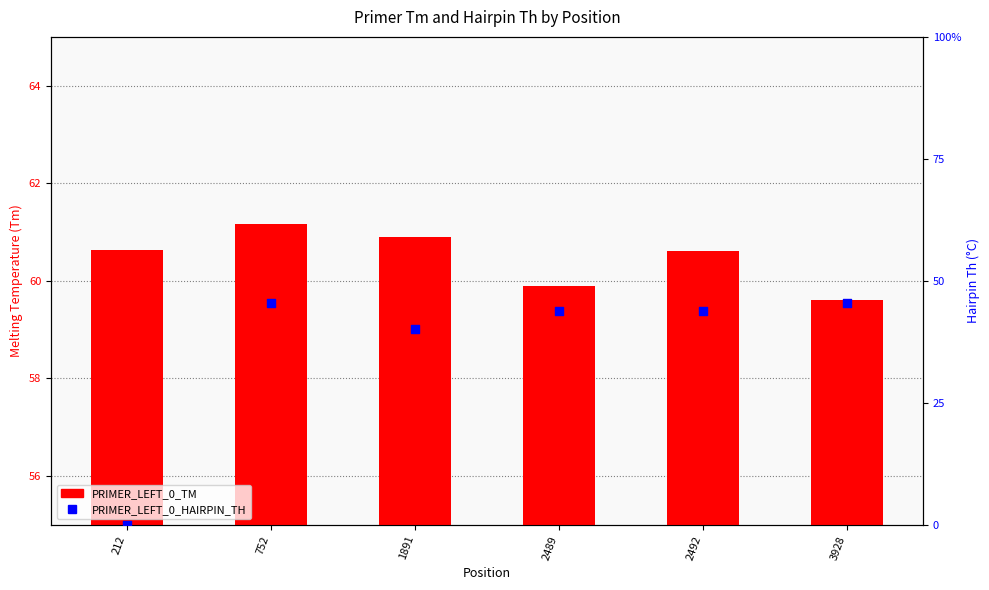

At which category is the sum across all series the highest?

752